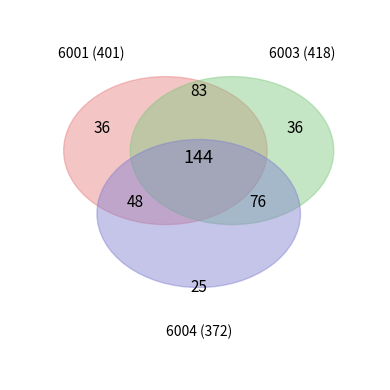

To the nearest percent, what is the average slice percentage?

14%